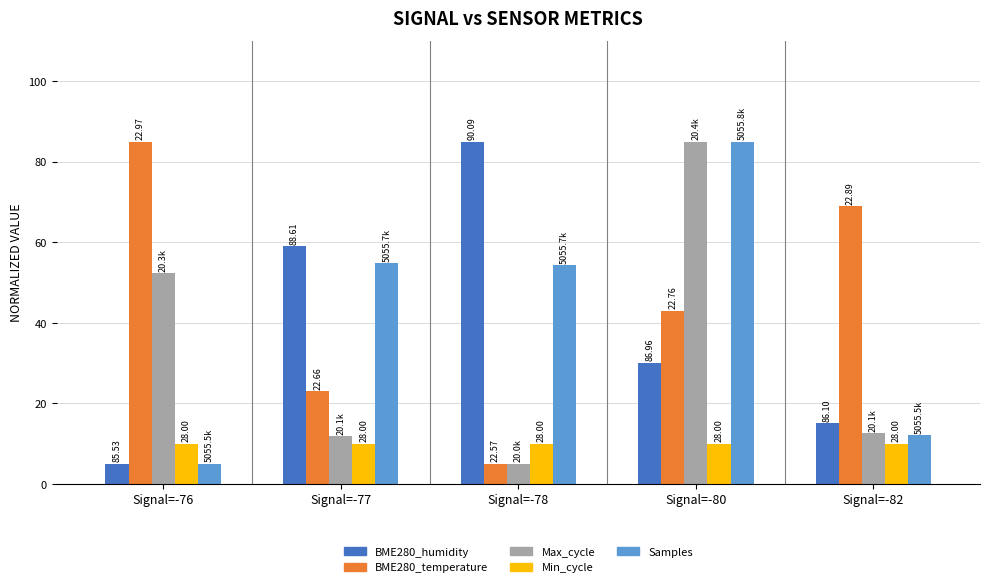

How many bars are there in each group?

5